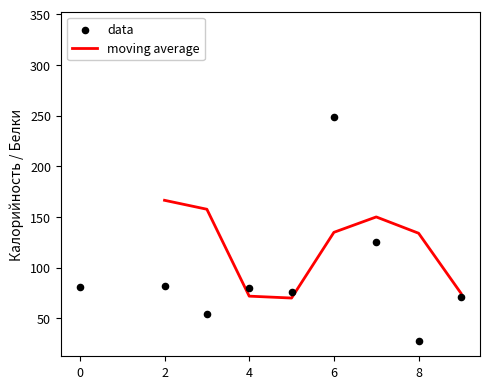

What is the maximum value for moving average?

166.4